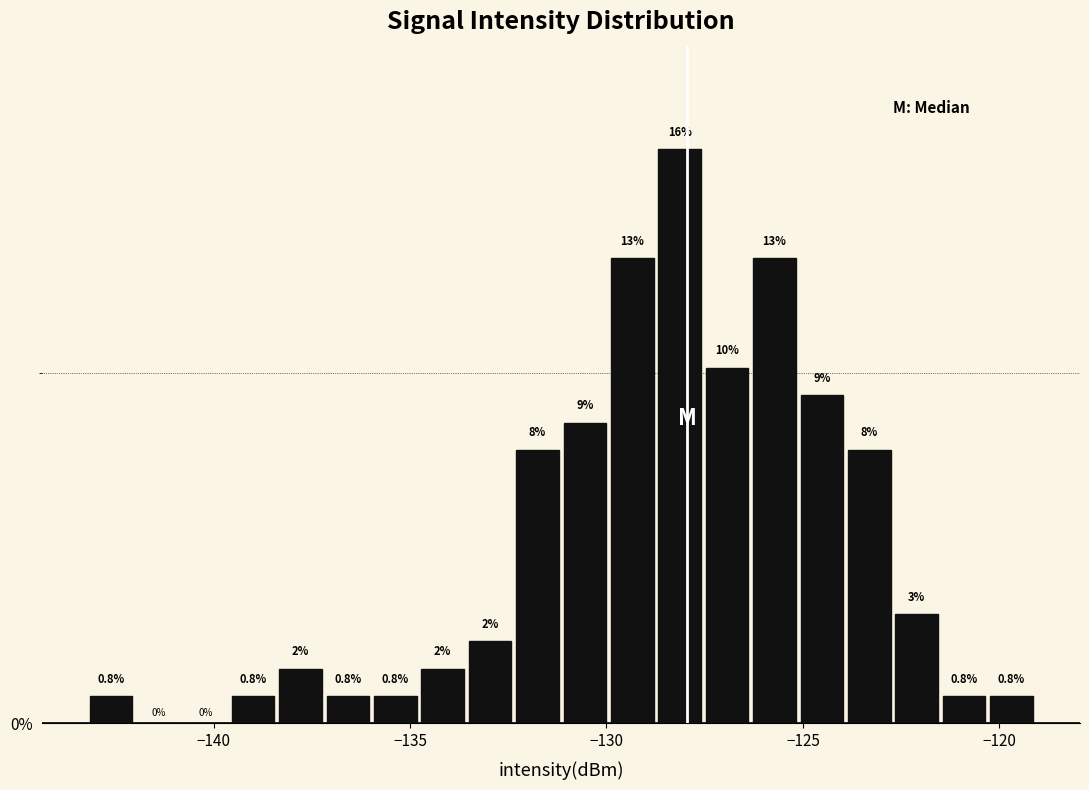

Around what value on the x-axis is the tallest bar? Give the approximate position of its centre, as read against the axis.

-128.0